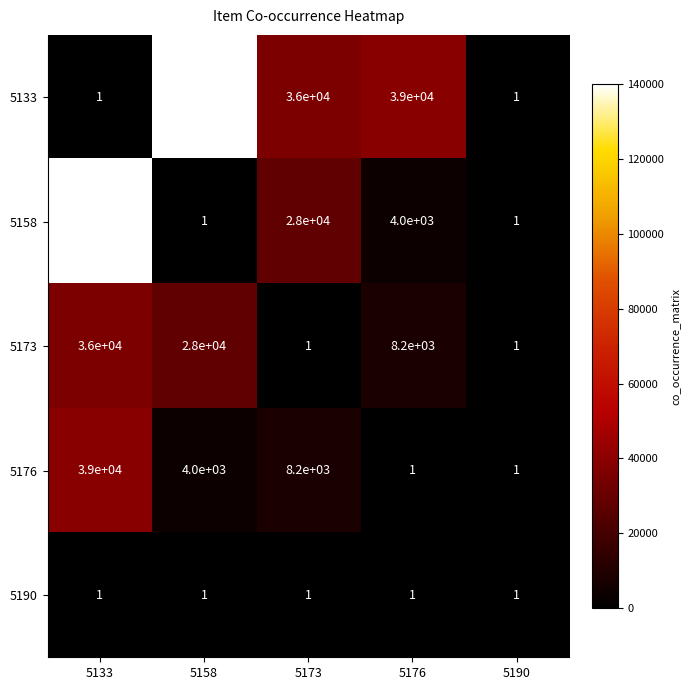

At how many categories does at least one series exceed 67954?

2